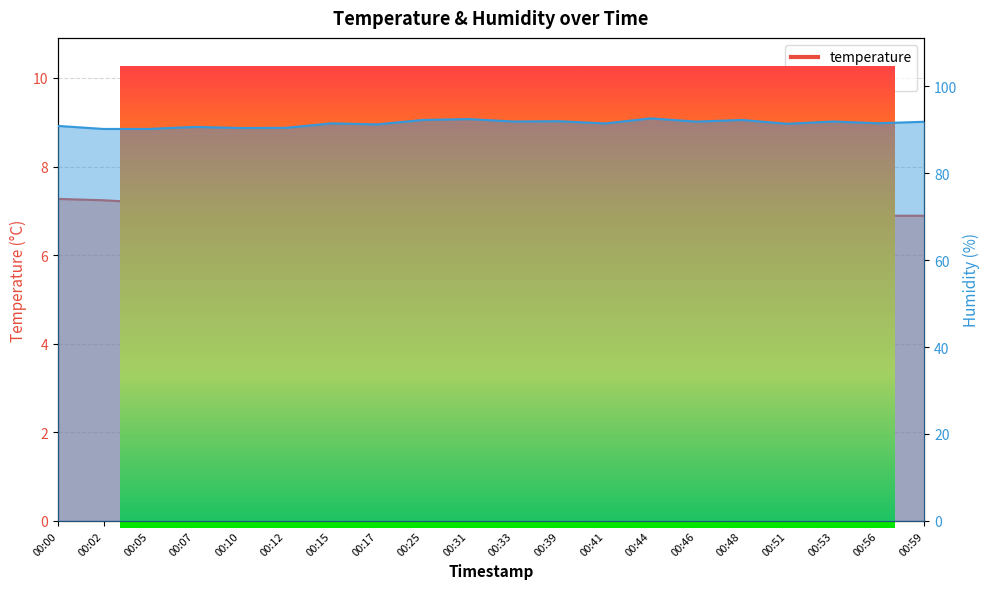

Which series has the widest spread of values?

humidity